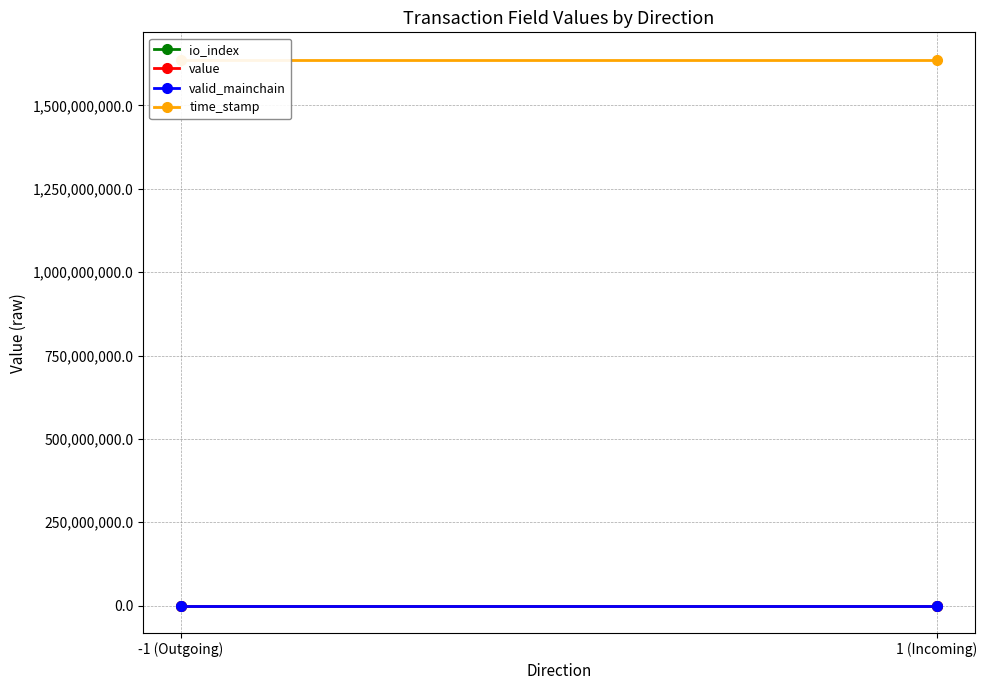

What is the average value of the time_stamp series?

1637207388.5